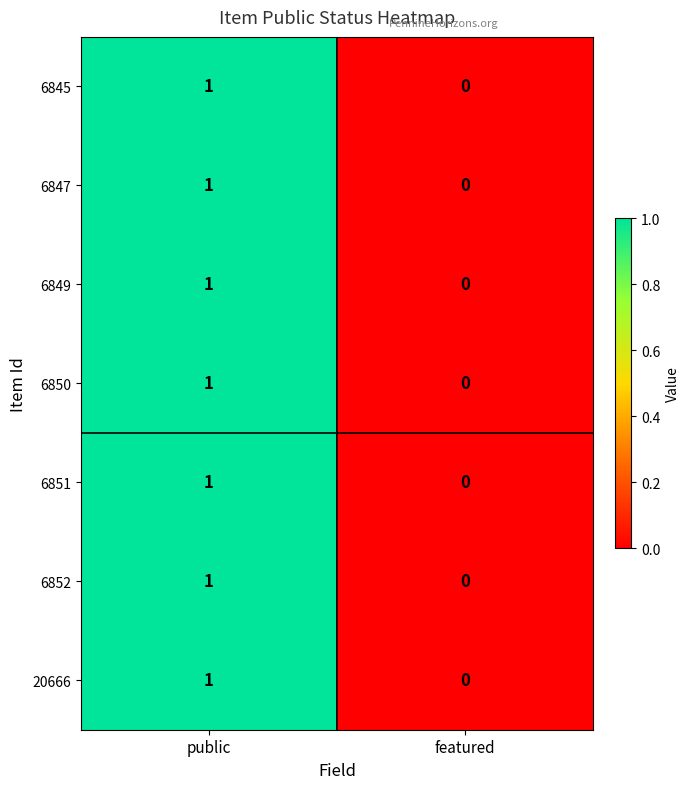

The 6845 series shows 2 at public. True or false?

False